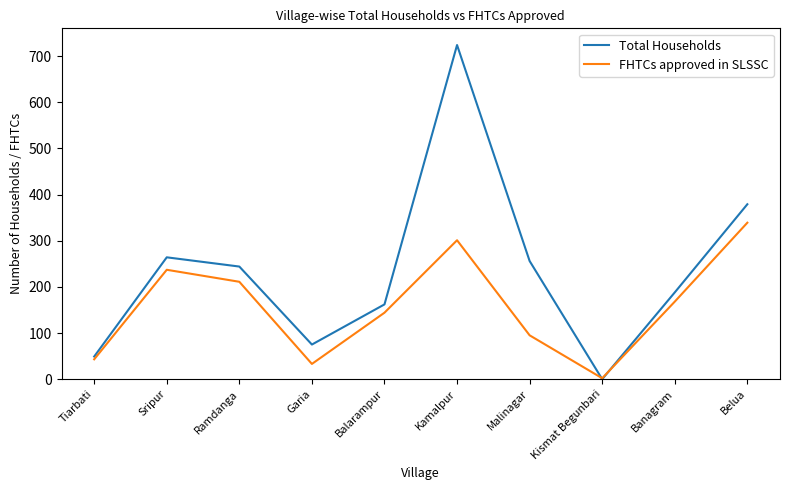

True or false: Total Households has more than 2 interior local peaks.

False